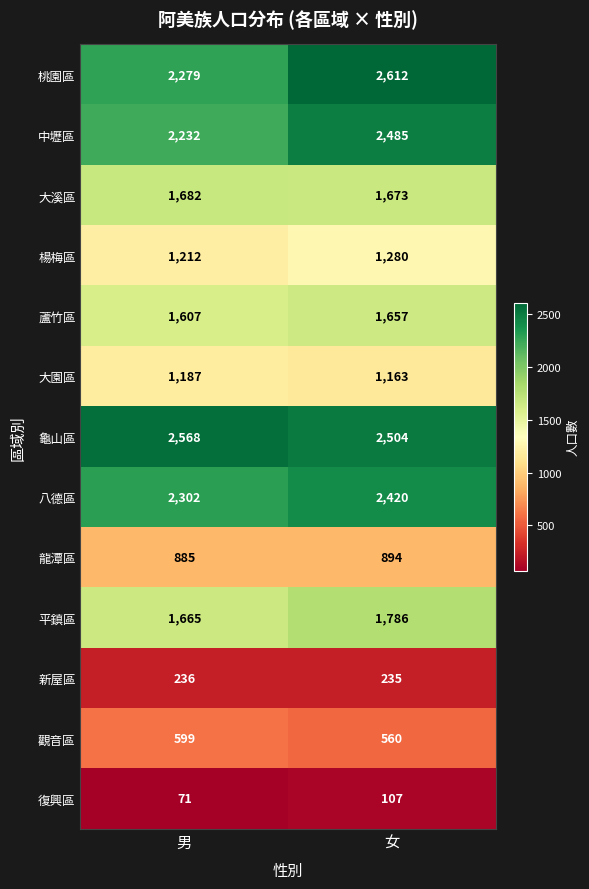

The 八德區 series shows 569 at 女. True or false?

False